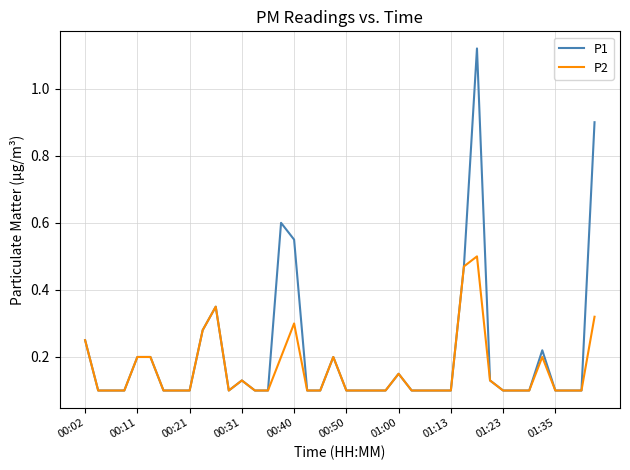

Which series has the largest total across all categories?

P1